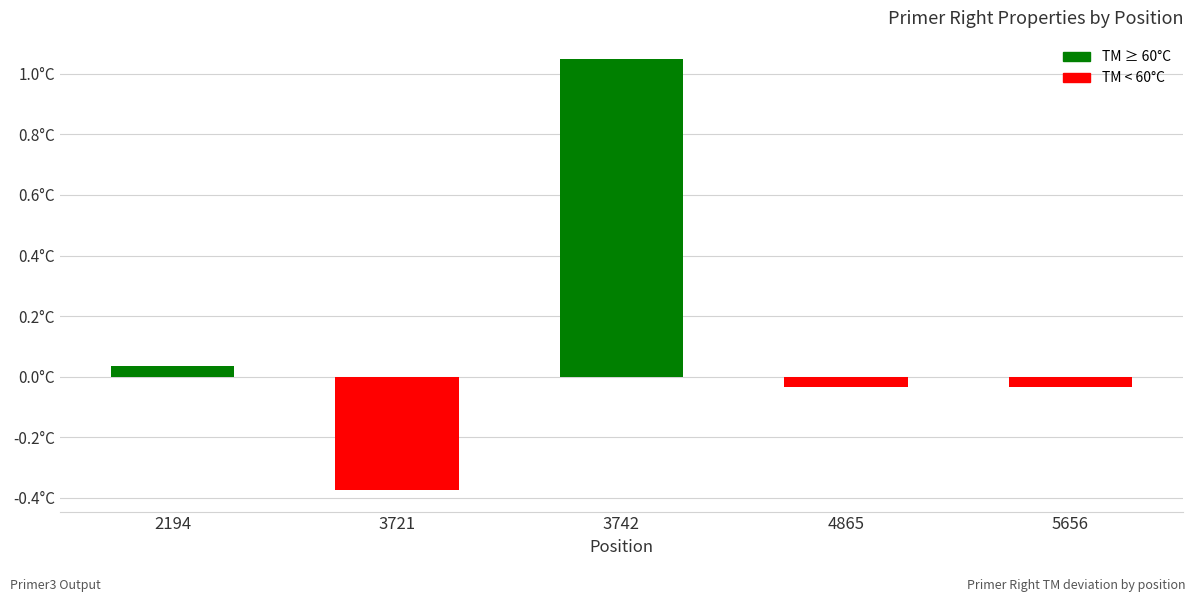

Are the bars horizontal?

No